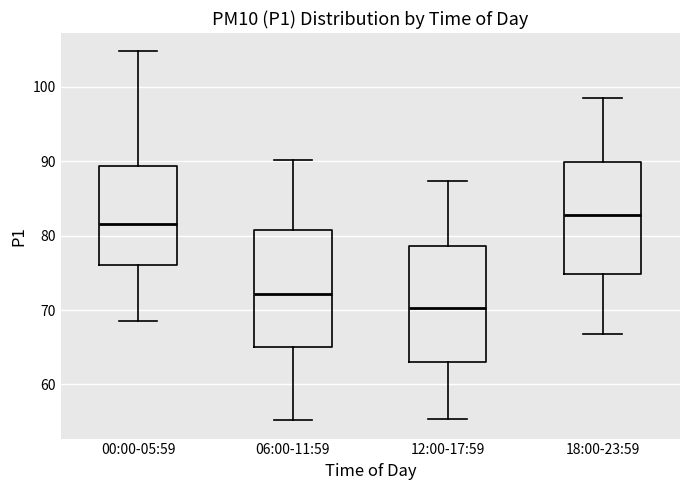

Reading left to right, transcribe this box plot: for each box, give where its median line is, the range the box spans, and where its two whiskers end, as read against the y-axis. The values are not printed on the chart, so give them approximately, as read against the axis.

00:00-05:59: median 82, box 76 to 89, whiskers 69 to 105
06:00-11:59: median 72, box 65 to 81, whiskers 55 to 90
12:00-17:59: median 70, box 63 to 79, whiskers 55 to 87
18:00-23:59: median 83, box 75 to 90, whiskers 67 to 99